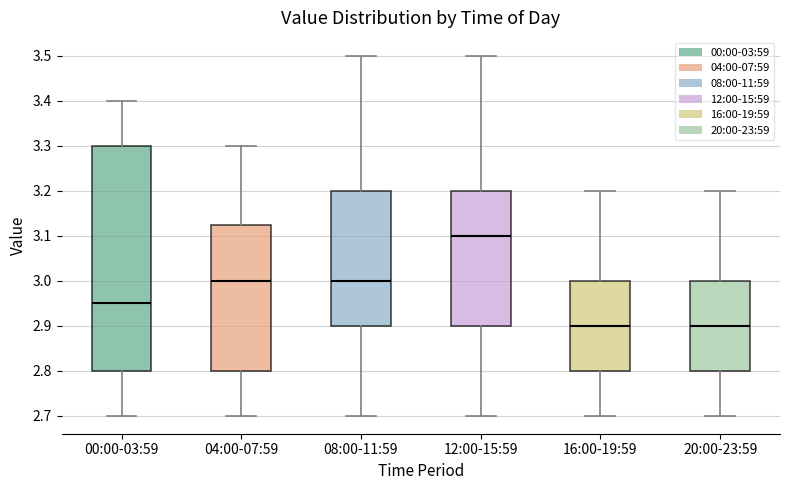

Reading left to right, transcribe this box plot: for each box, give where its median line is, the range the box spans, and where its two whiskers end, as read against the y-axis. The values are not printed on the chart, so give them approximately, as read against the axis.

00:00-03:59: median 2.95, box 2.80 to 3.30, whiskers 2.70 to 3.40
04:00-07:59: median 3.00, box 2.80 to 3.13, whiskers 2.70 to 3.30
08:00-11:59: median 3.00, box 2.90 to 3.20, whiskers 2.70 to 3.50
12:00-15:59: median 3.10, box 2.90 to 3.20, whiskers 2.70 to 3.50
16:00-19:59: median 2.90, box 2.80 to 3.00, whiskers 2.70 to 3.20
20:00-23:59: median 2.90, box 2.80 to 3.00, whiskers 2.70 to 3.20